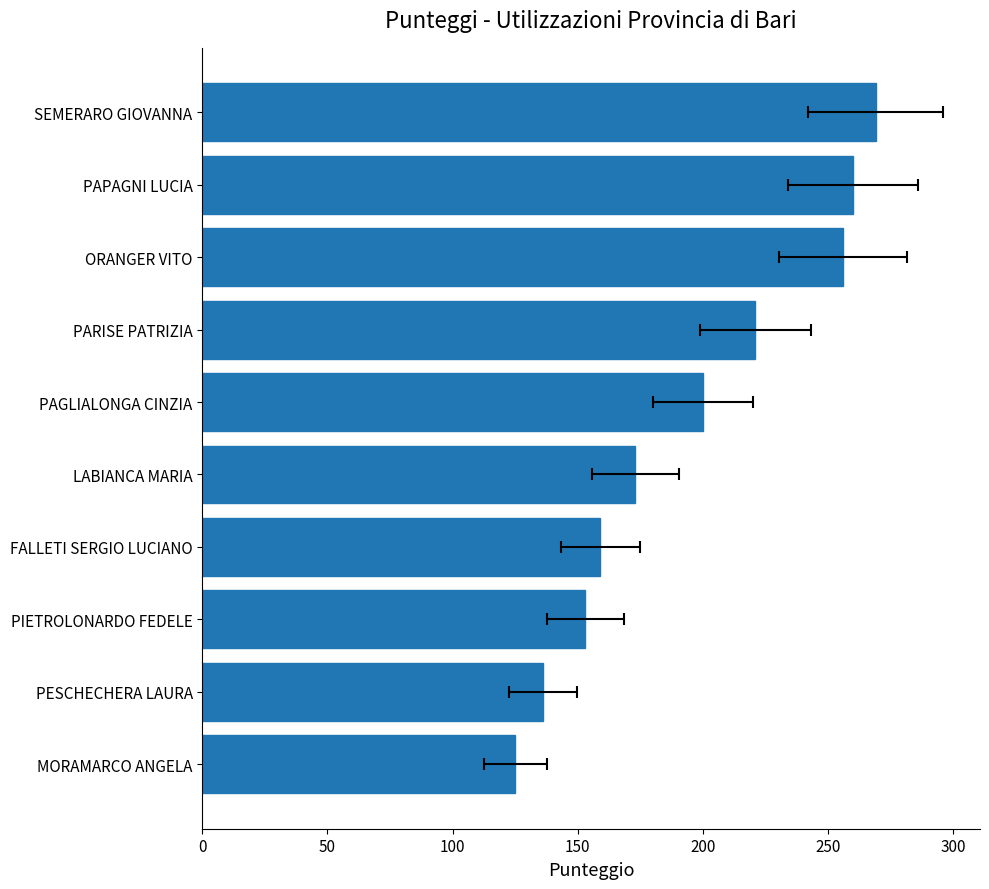

Count the number of values greater than 200.

4